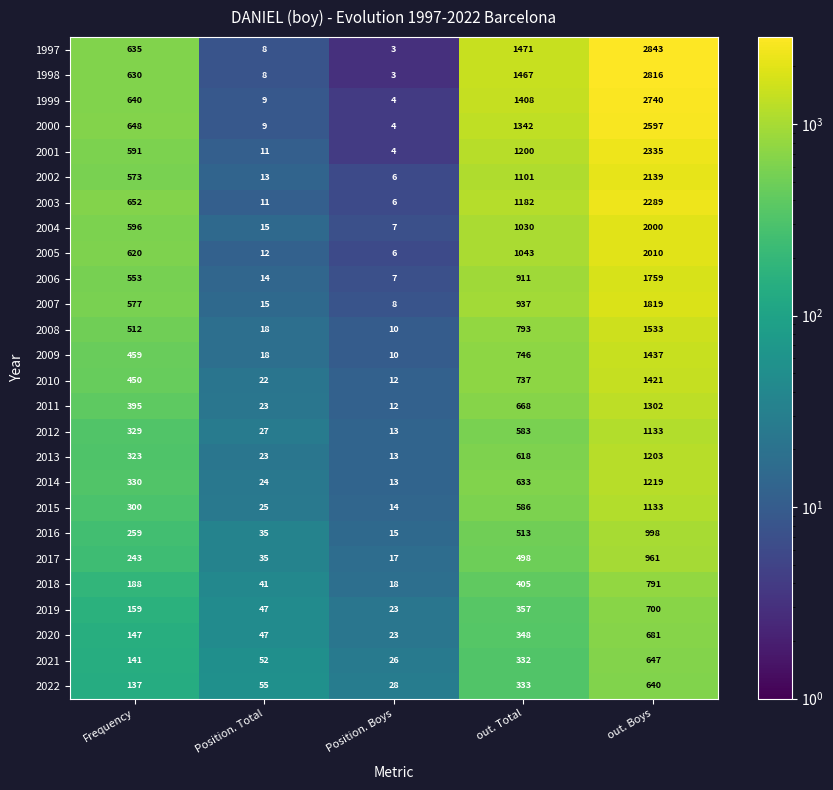

What is the average value of the 2013 series?

436